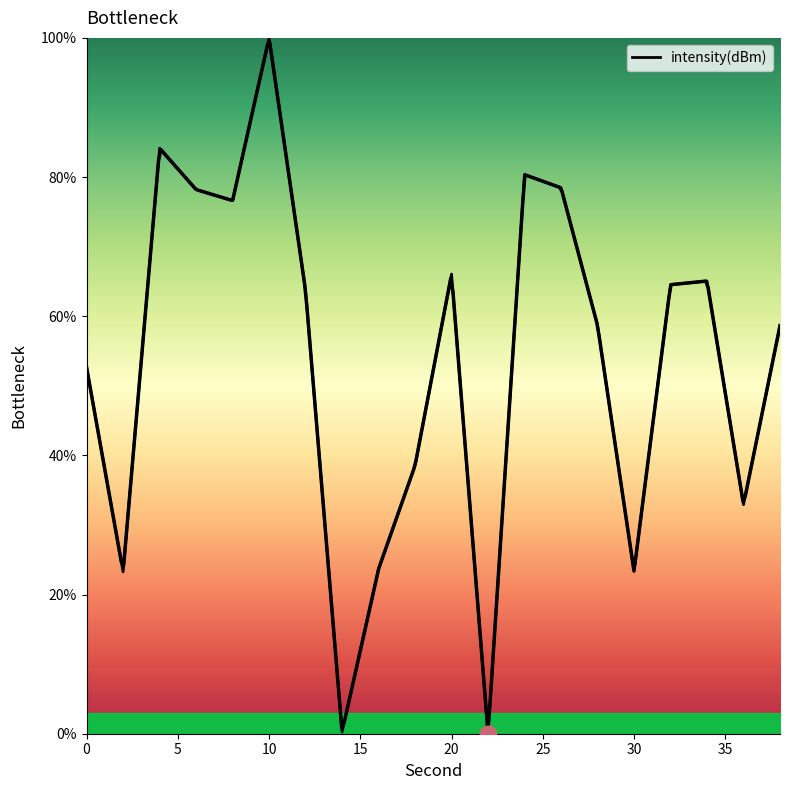

How many data points does each series have?

20